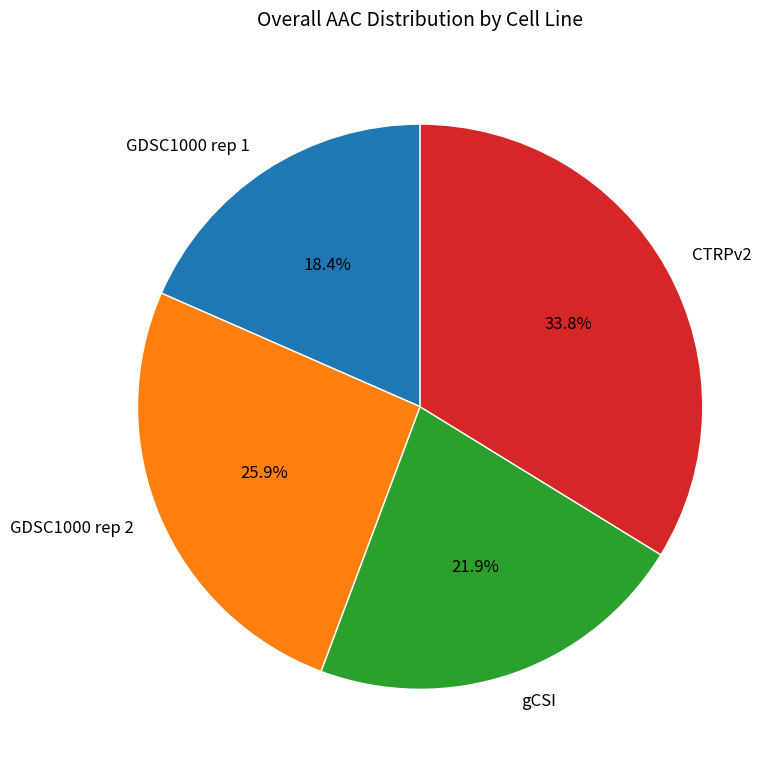

What percentage is the CTRPv2 slice, to the nearest percent?

34%